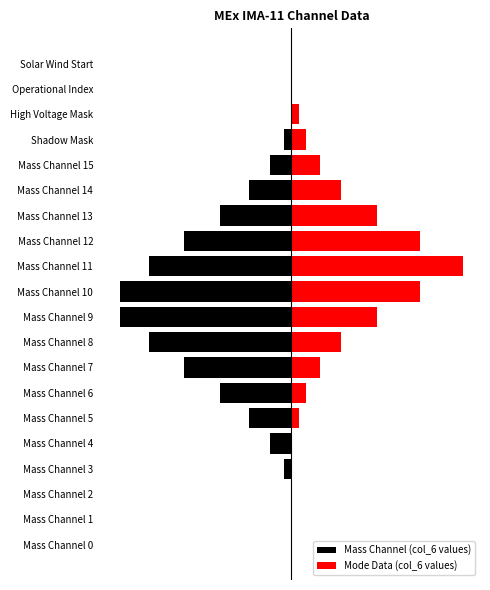

At how many categories does at least one series exceed 17?

3